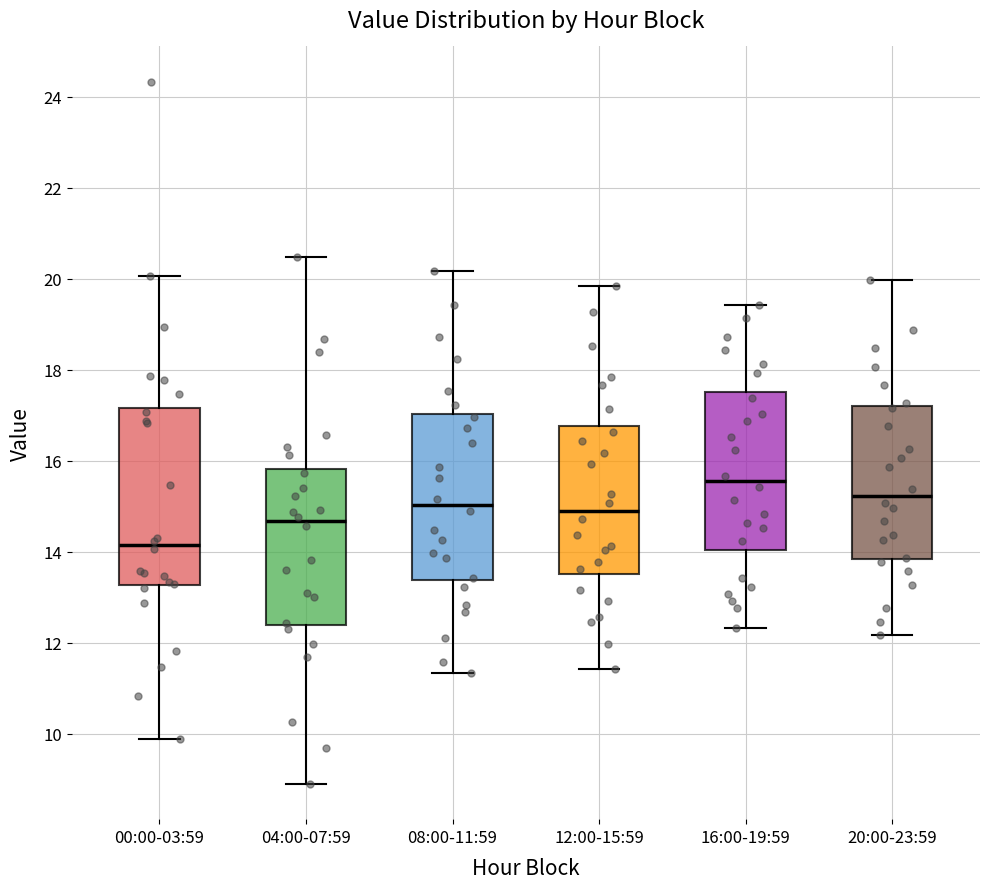

Reading left to right, transcribe this box plot: for each box, give where its median line is, the range the box spans, and where its two whiskers end, as read against the y-axis. The values are not printed on the chart, so give them approximately, as read against the axis.

00:00-03:59: median 14.2, box 13.2 to 17.2, whiskers 10.0 to 20.0
04:00-07:59: median 14.6, box 12.4 to 15.8, whiskers 9.0 to 20.4
08:00-11:59: median 15.0, box 13.4 to 17.0, whiskers 11.4 to 20.2
12:00-15:59: median 15.0, box 13.6 to 16.8, whiskers 11.4 to 19.8
16:00-19:59: median 15.6, box 14.0 to 17.6, whiskers 12.4 to 19.4
20:00-23:59: median 15.2, box 13.8 to 17.2, whiskers 12.2 to 20.0